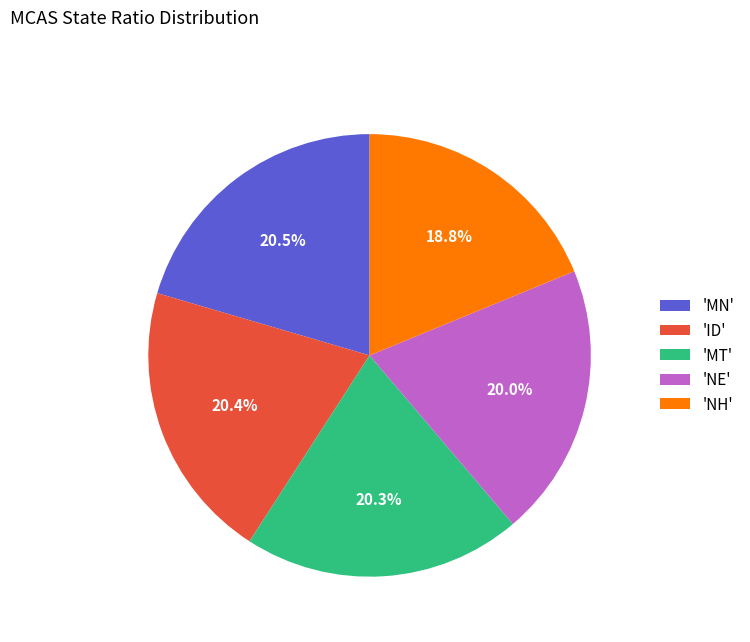

Combined, do 'MT' and 'NE' account for over 50%?

No